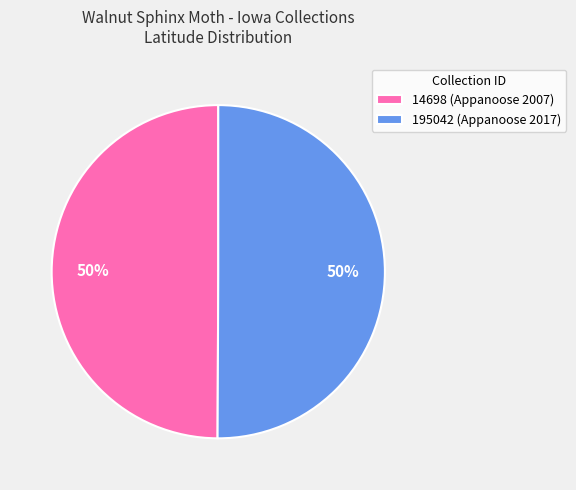

To the nearest percent, what is the average slice percentage?

50%